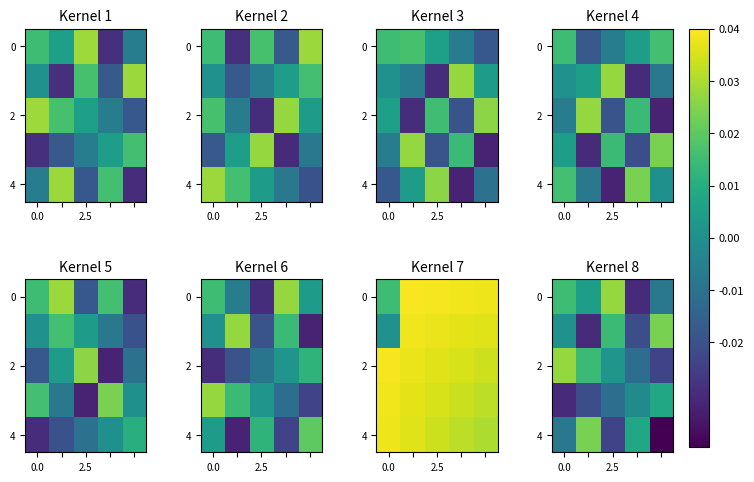

Is it true that 4 equals -0.0 at 2.5?

False